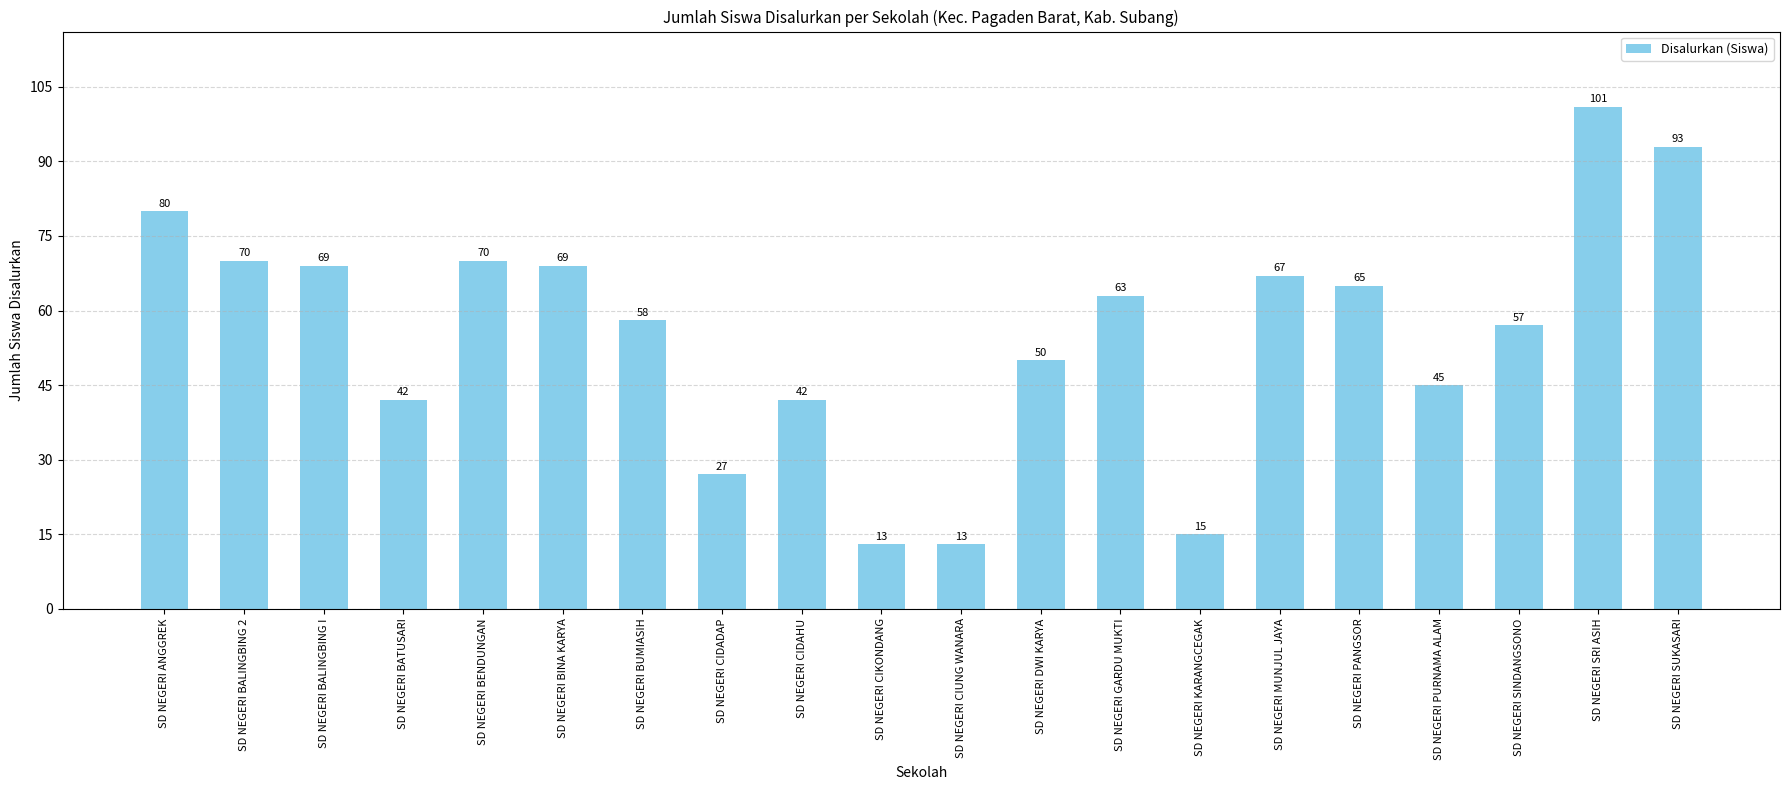

What is the sum of the values at SD NEGERI SUKASARI and SD NEGERI ANGGREK?

173